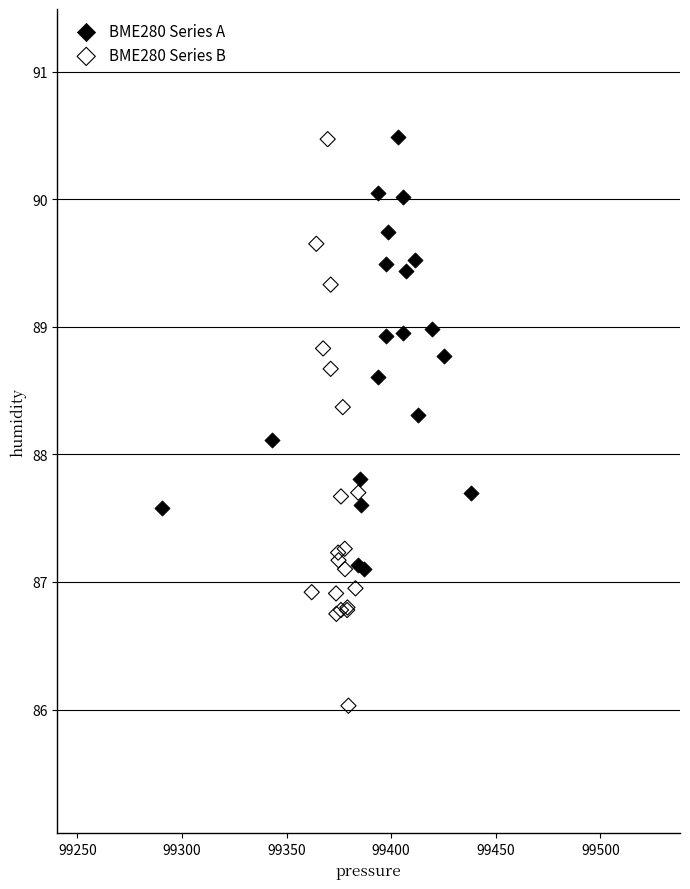

Which series contains the lowest Y value?

BME280 Series B